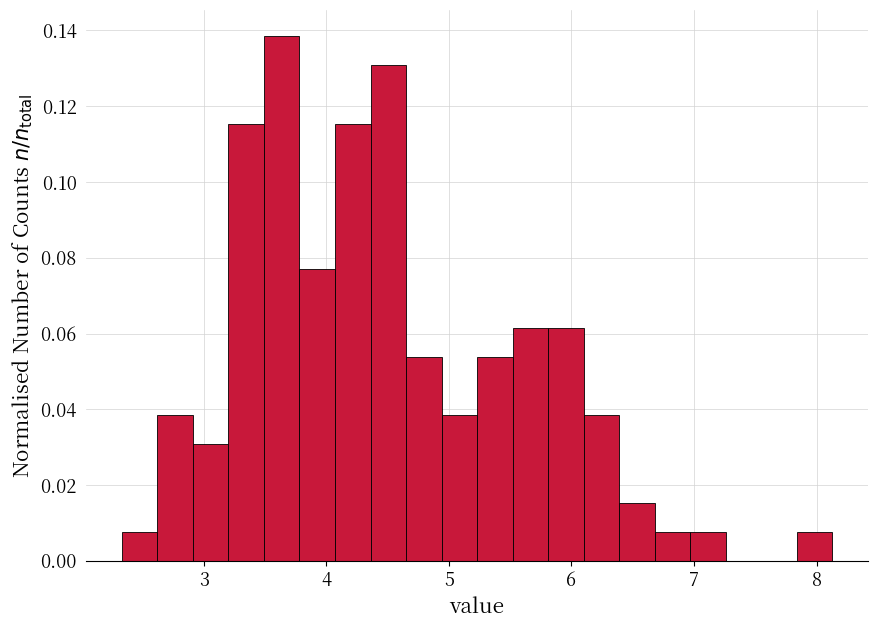

Around what value on the x-axis is the tallest bar? Give the approximate position of its centre, as read against the axis.

3.6